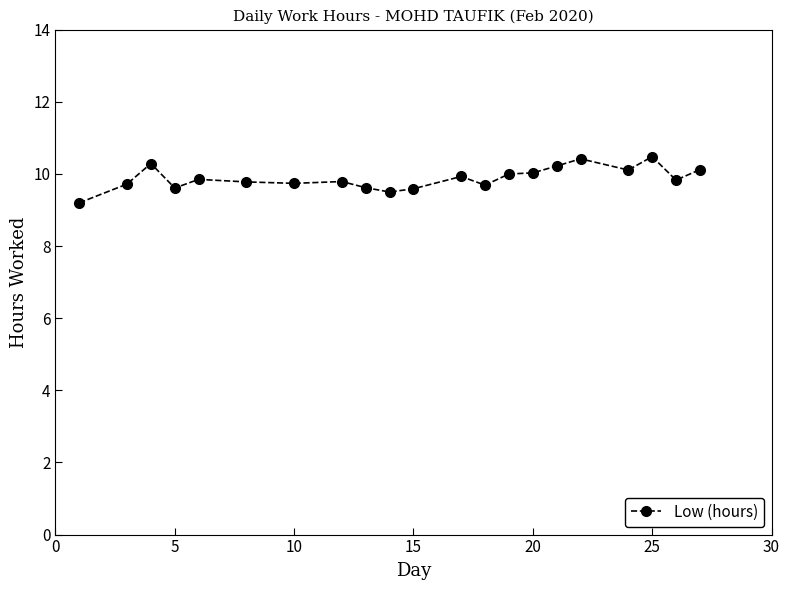

What is the difference between the maximum and minimum values?

1.3